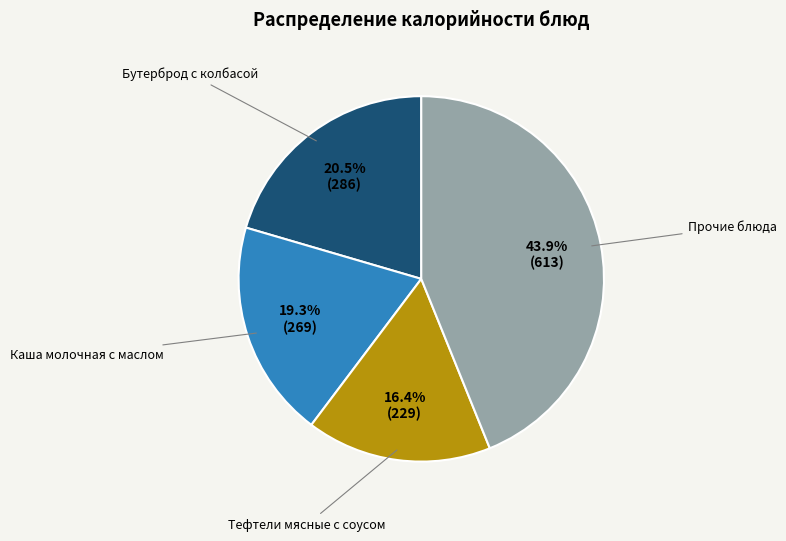

Rank the categories by value from highest to lowest.

Прочие блюда, Бутерброд с колбасой, Каша молочная с маслом, Тефтели мясные с соусом